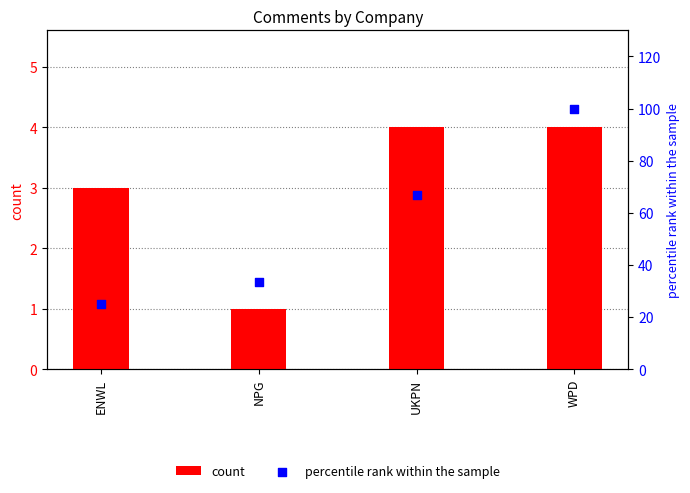

At which category is the sum across all series the highest?

WPD